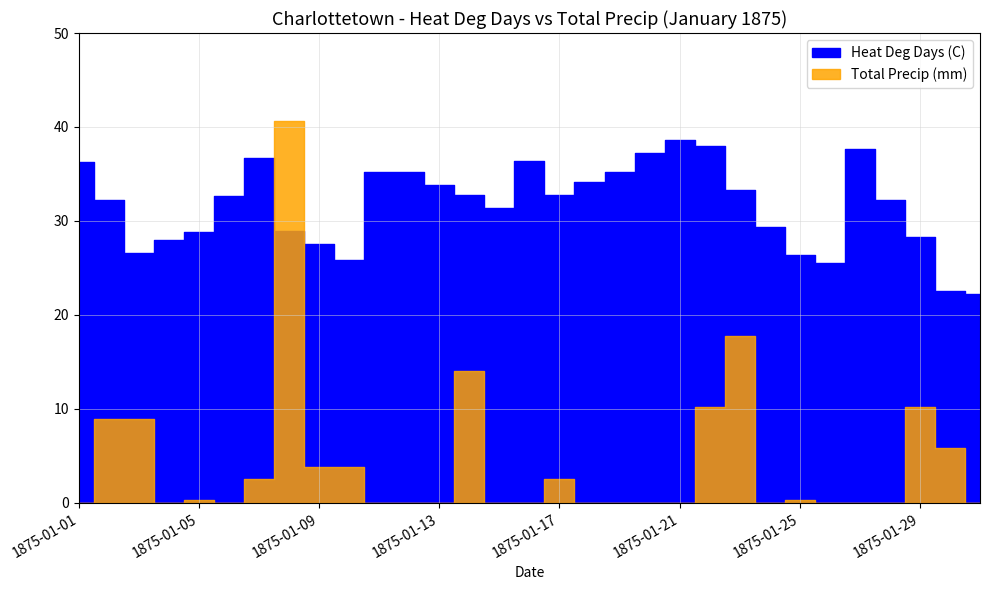

What is the value of the Total Precip (mm) point at the 14th from the left?

14.0